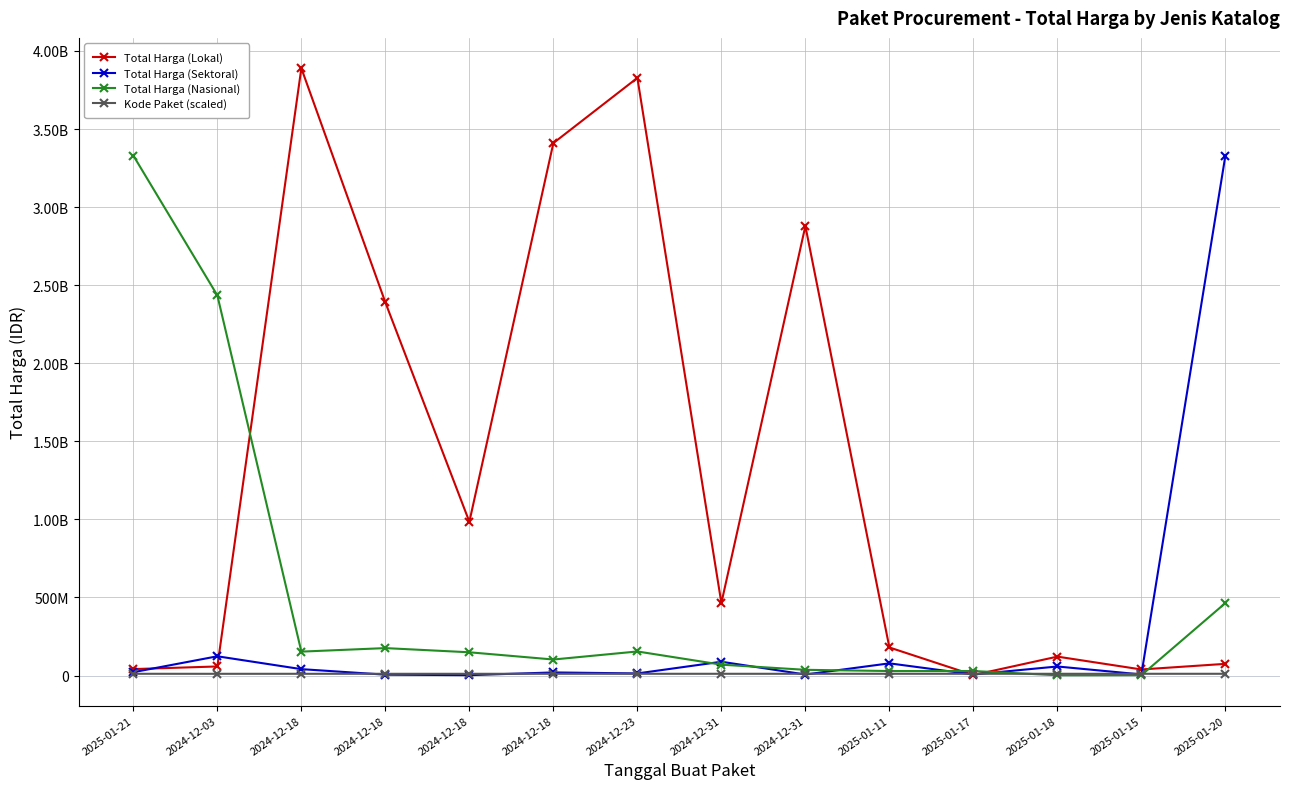

How many times do Kode Paket (scaled) and Total Harga (Lokal) cross each other?

2